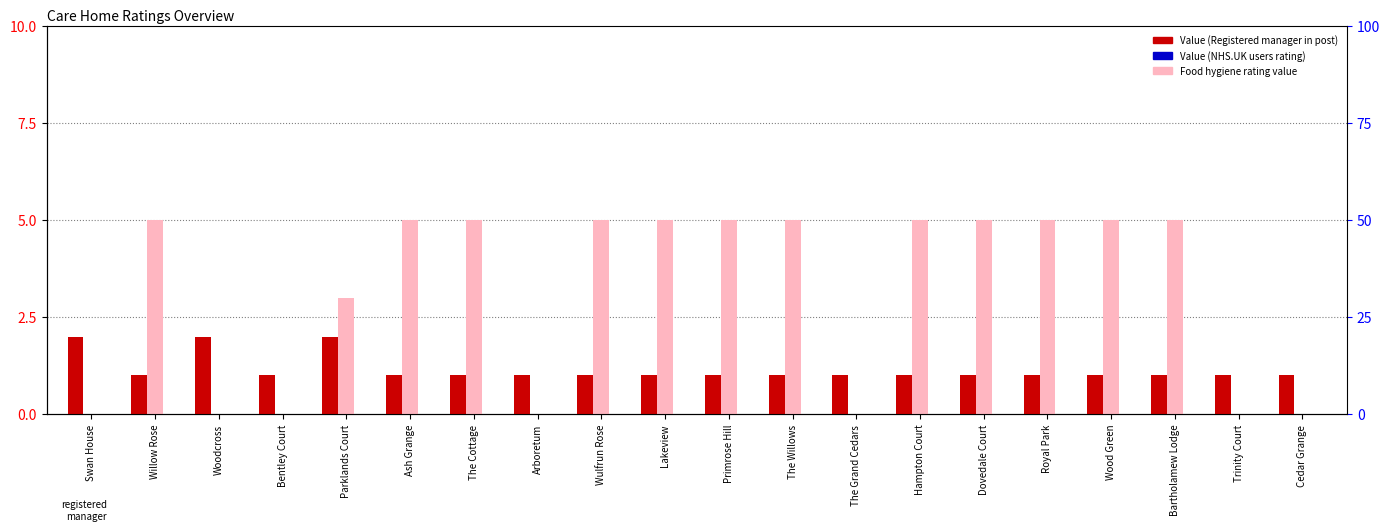

What are all the series names shown in the legend?

Value (Registered manager in post), Food hygiene rating value, Value (NHS.UK users rating)